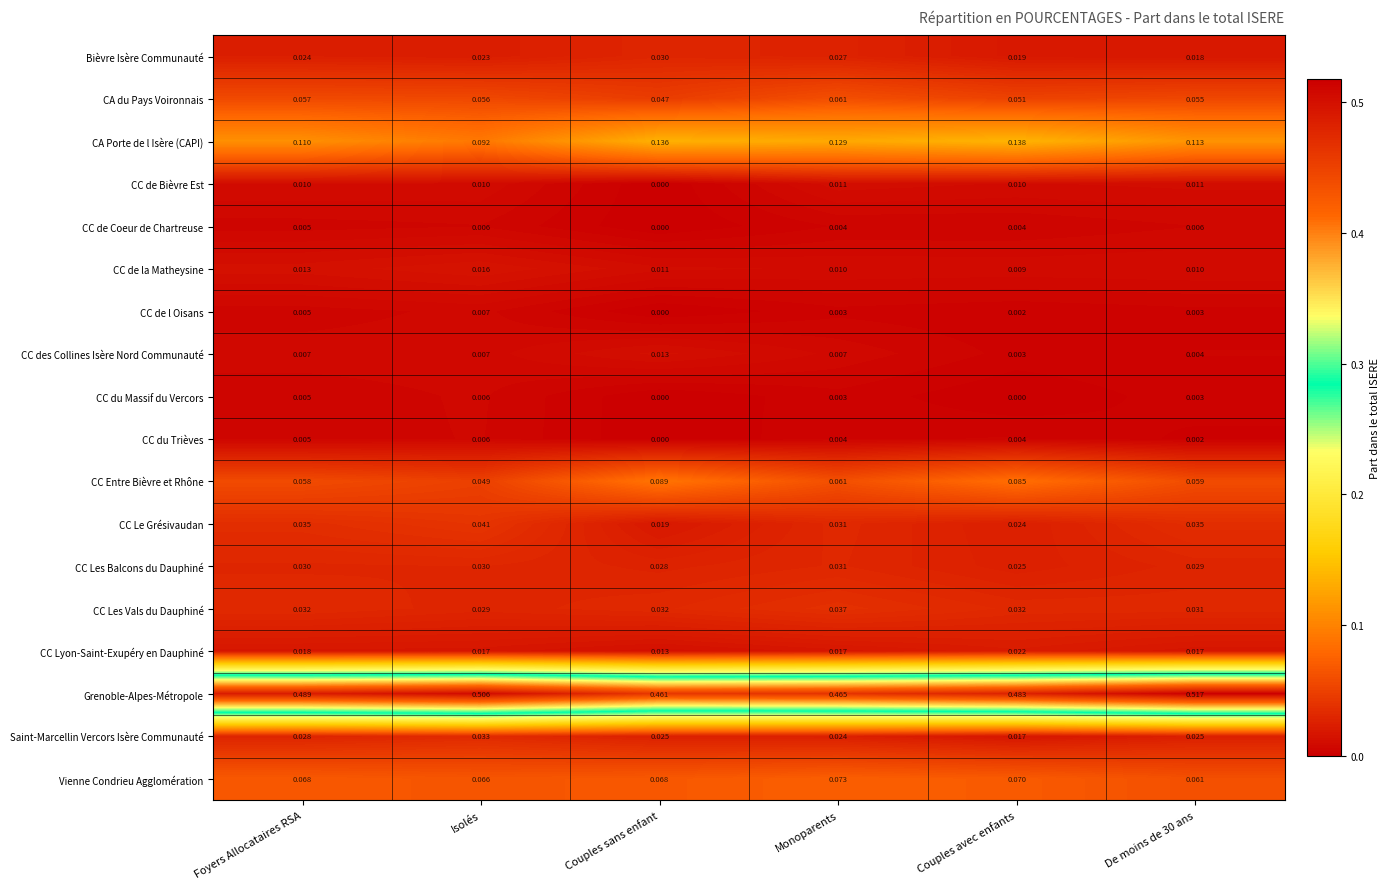

Which series has the widest spread of values?

Grenoble-Alpes-Métropole